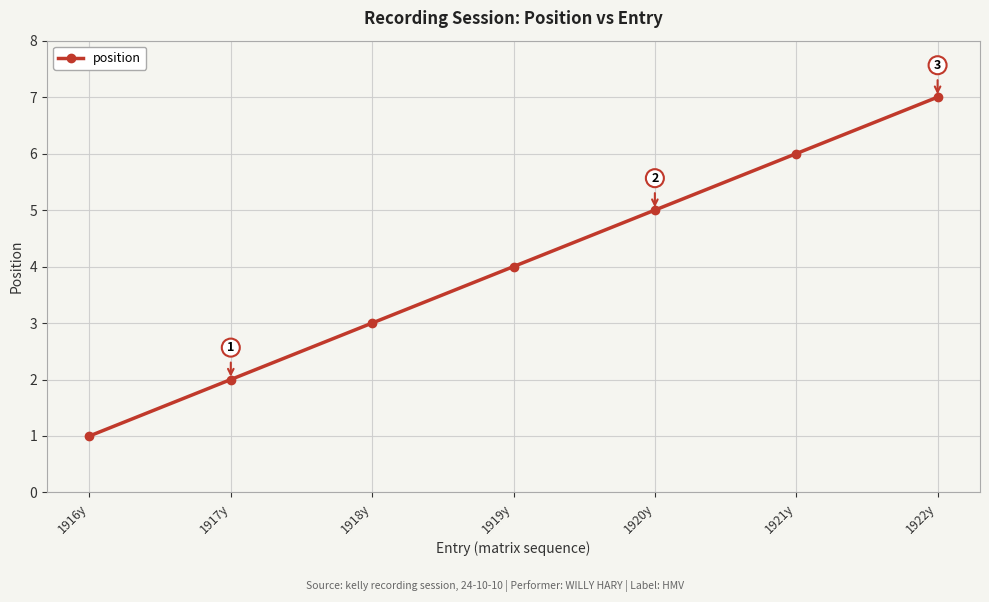

What is the maximum value shown in the chart?

7